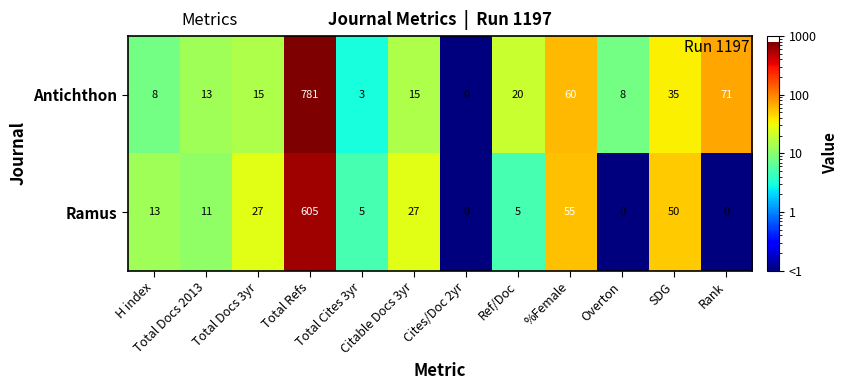

Which series has the largest range (max minus min)?

Antichthon